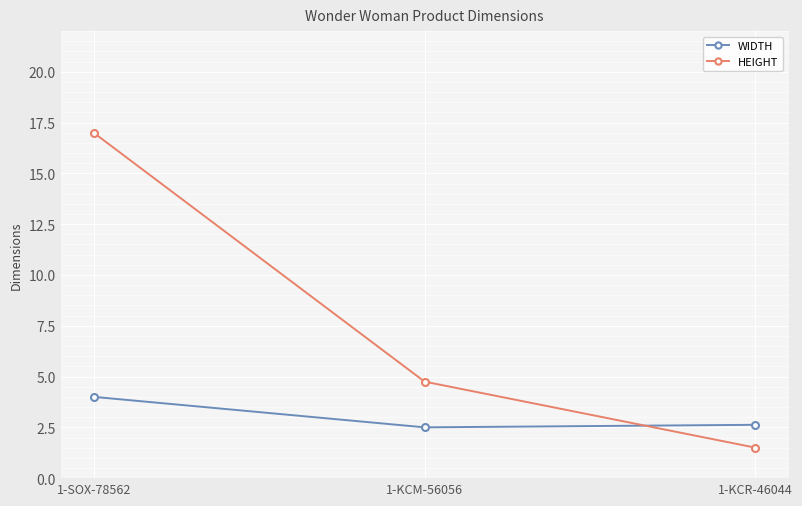

Which series changed the most between 1-SOX-78562 and 1-KCR-46044?

HEIGHT